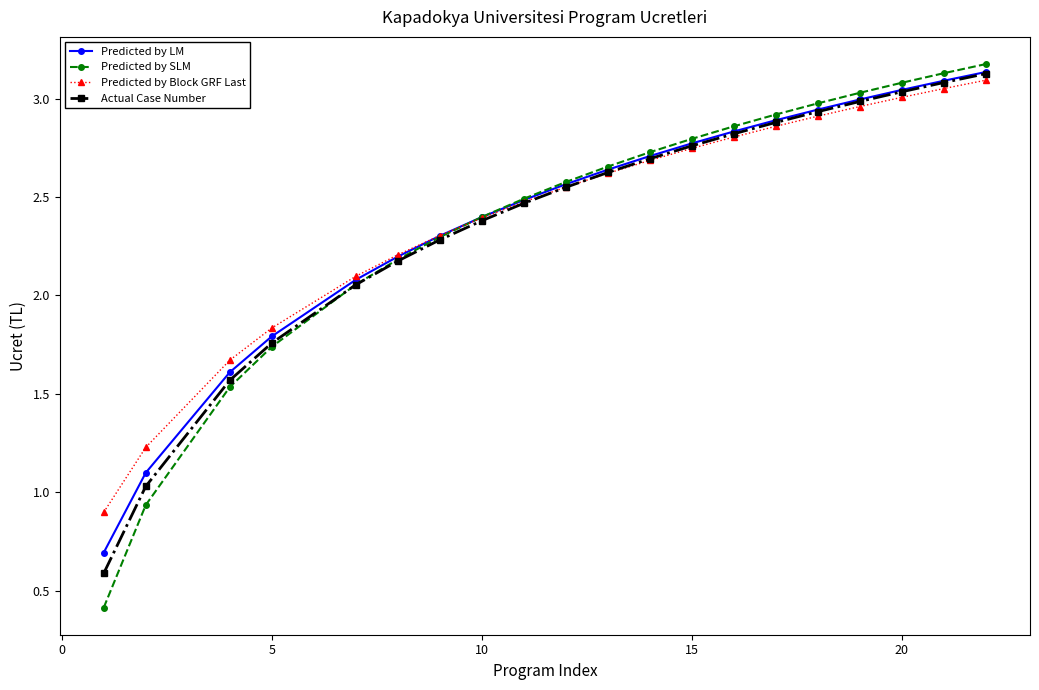

What is the lowest value of the Predicted by SLM series?

0.4